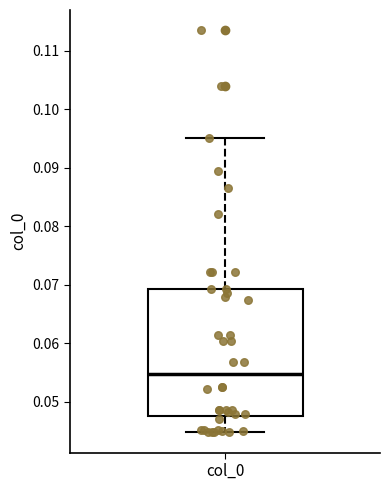

Read this box plot against the y-axis: the position of the median line, the range covered by the box, and the ends of both whiskers. The values are not printed on the chart, so give them approximately, as read against the axis.

median 0.055, box 0.048 to 0.069, whiskers 0.045 to 0.095